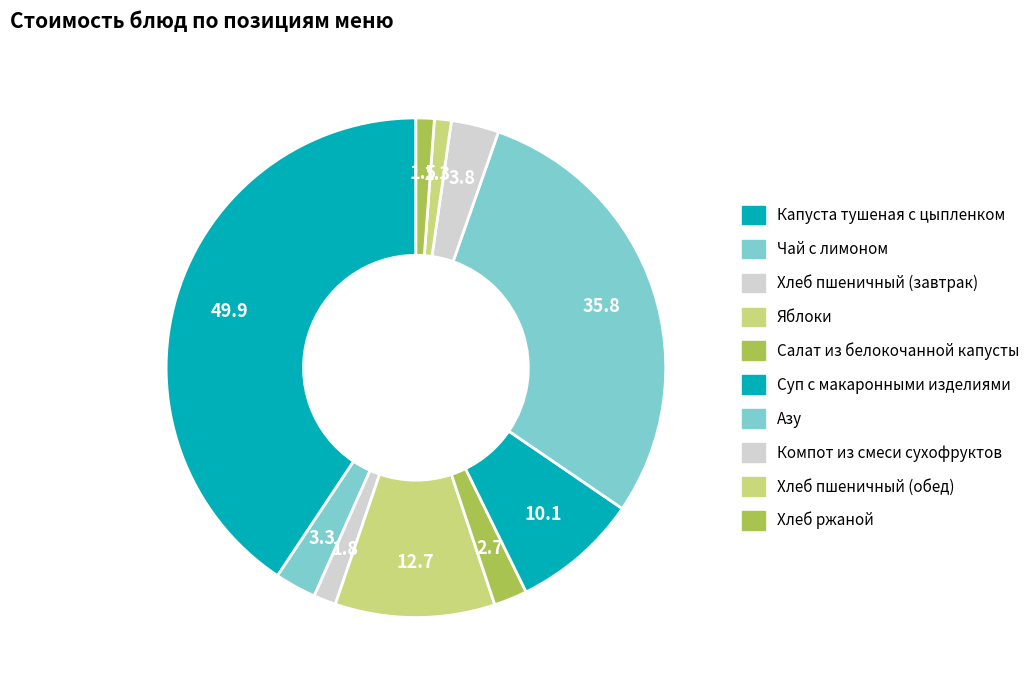

What is the total percentage of Яблоки and Суп с макаронными изделиями?

18.5%